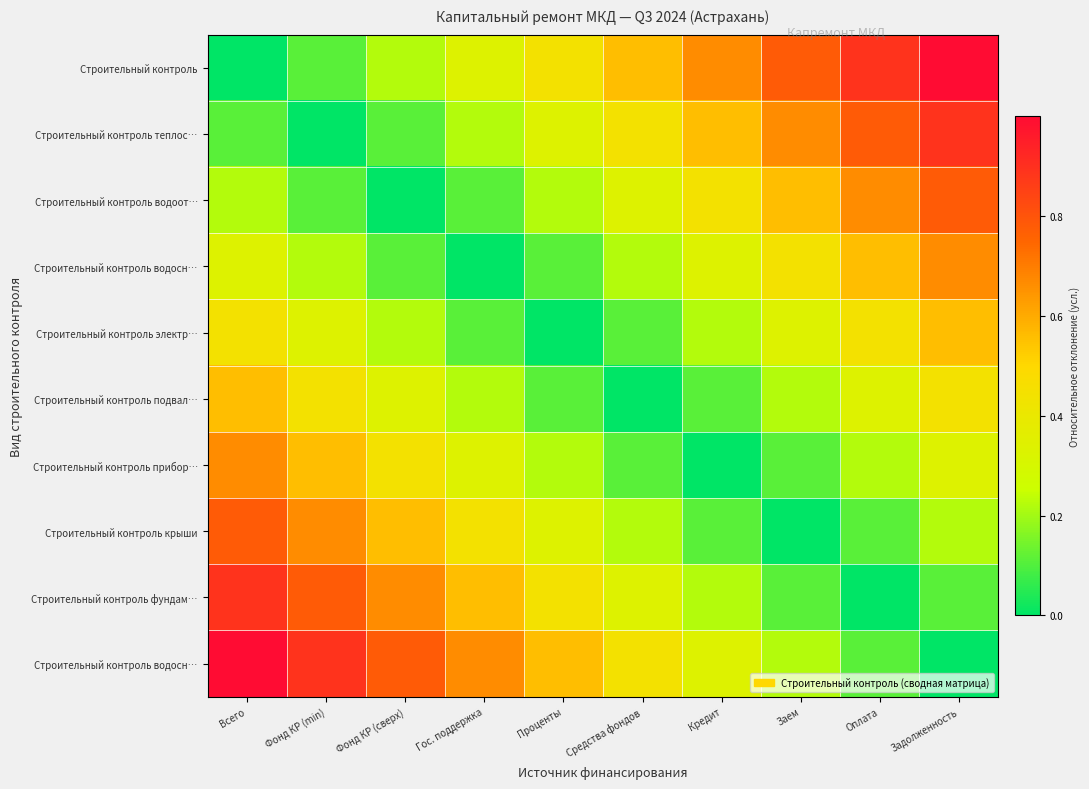

At how many categories does at least one series exceed 0?

10